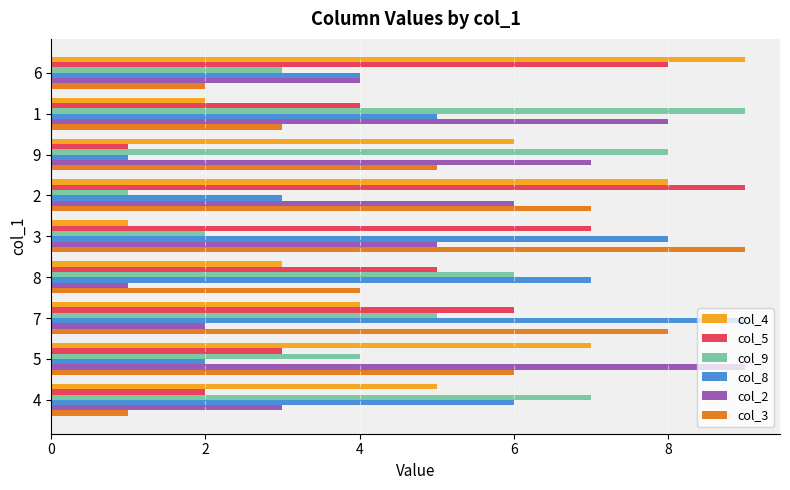

The value of col_3 at 1 is 3. True or false?

True